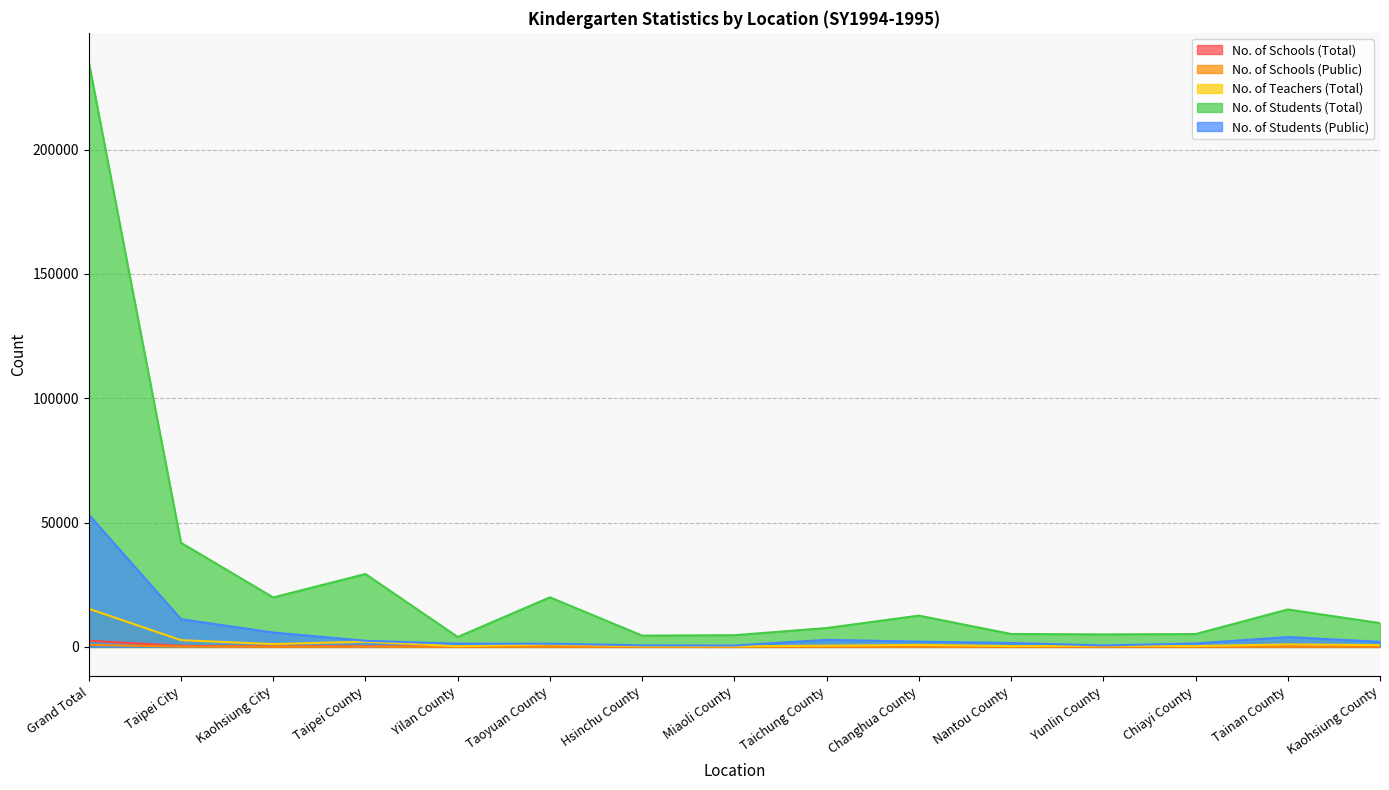

List the labels in order of No. of Students (Public) value, largest first.

Grand Total, Taipei City, Kaohsiung City, Tainan County, Taichung County, Taipei County, Changhua County, Kaohsiung County, Nantou County, Chiayi County, Yilan County, Taoyuan County, Hsinchu County, Yunlin County, Miaoli County